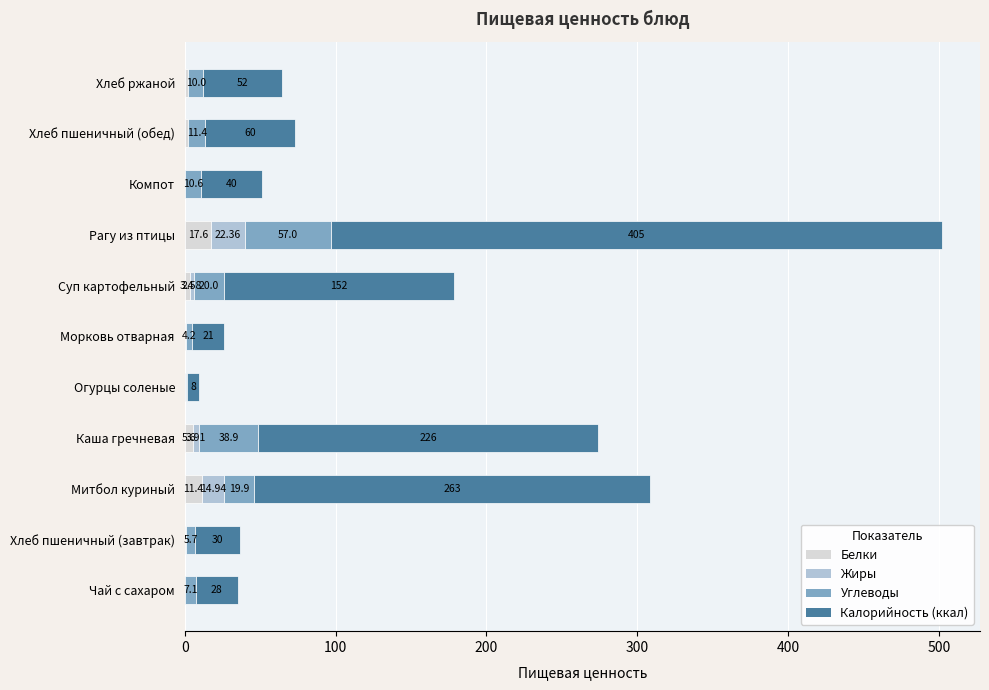

At which category is the sum across all series the highest?

Рагу из птицы